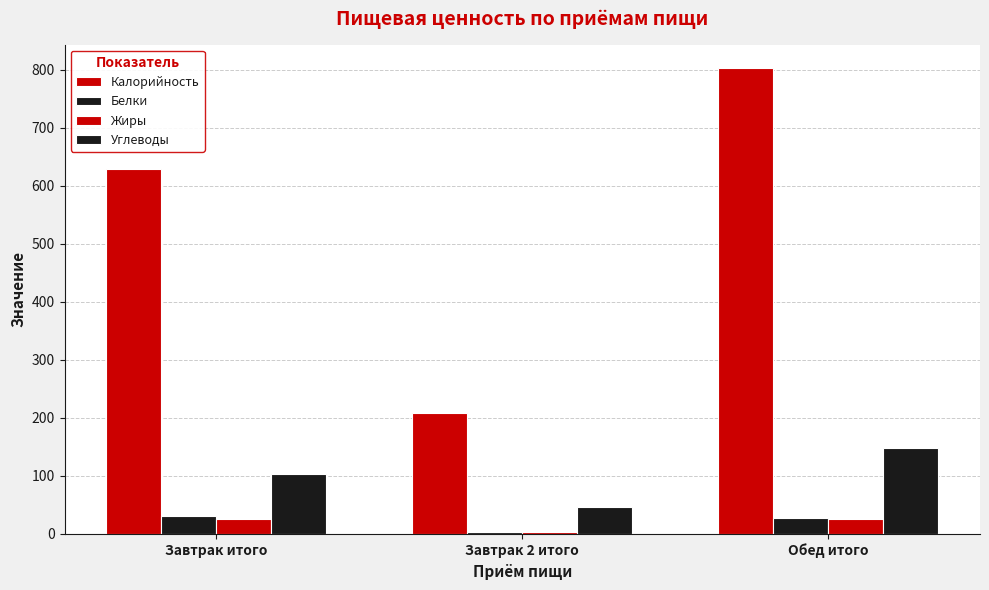

Which series changed the most between Завтрак 2 итого and Обед итого?

Калорийность